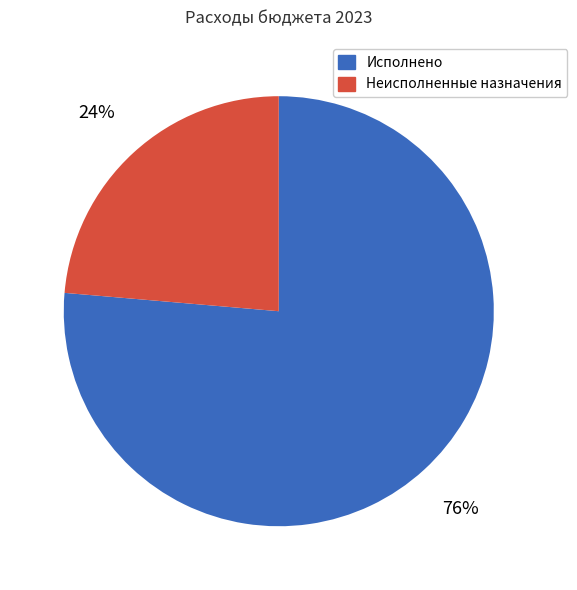

How many segments does this pie chart have?

2